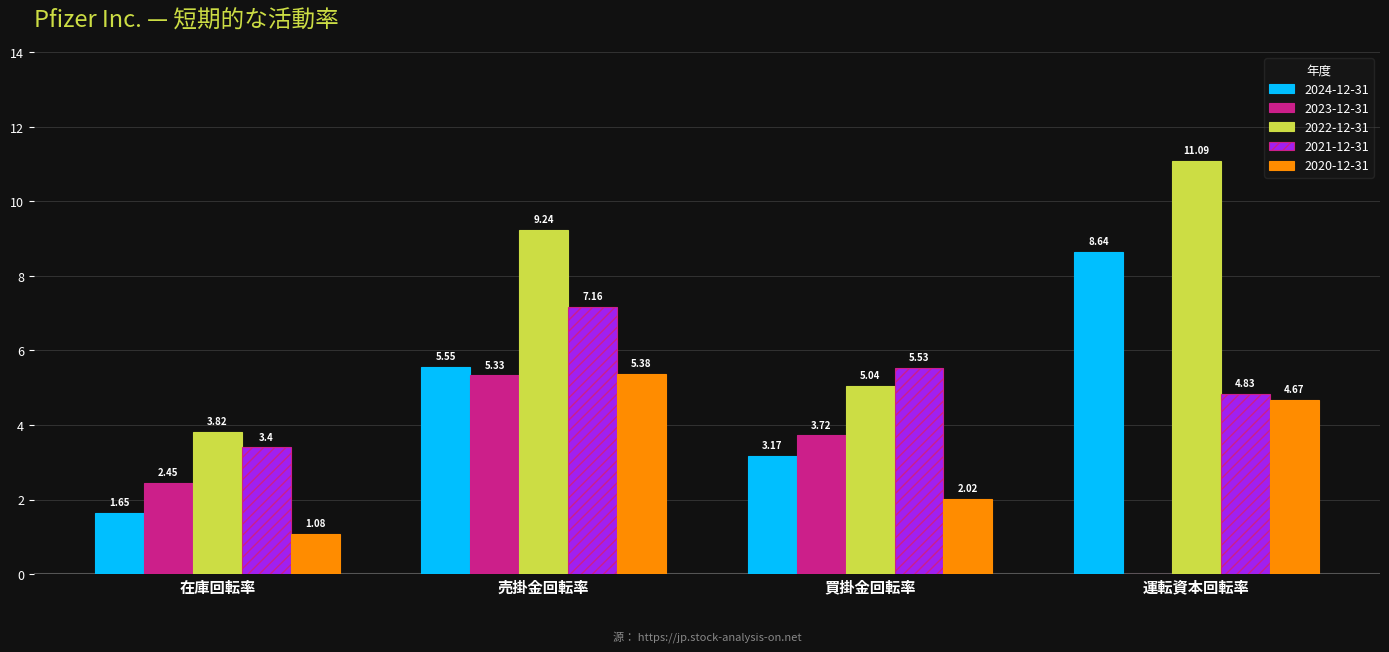

How many groups of bars are there?

4